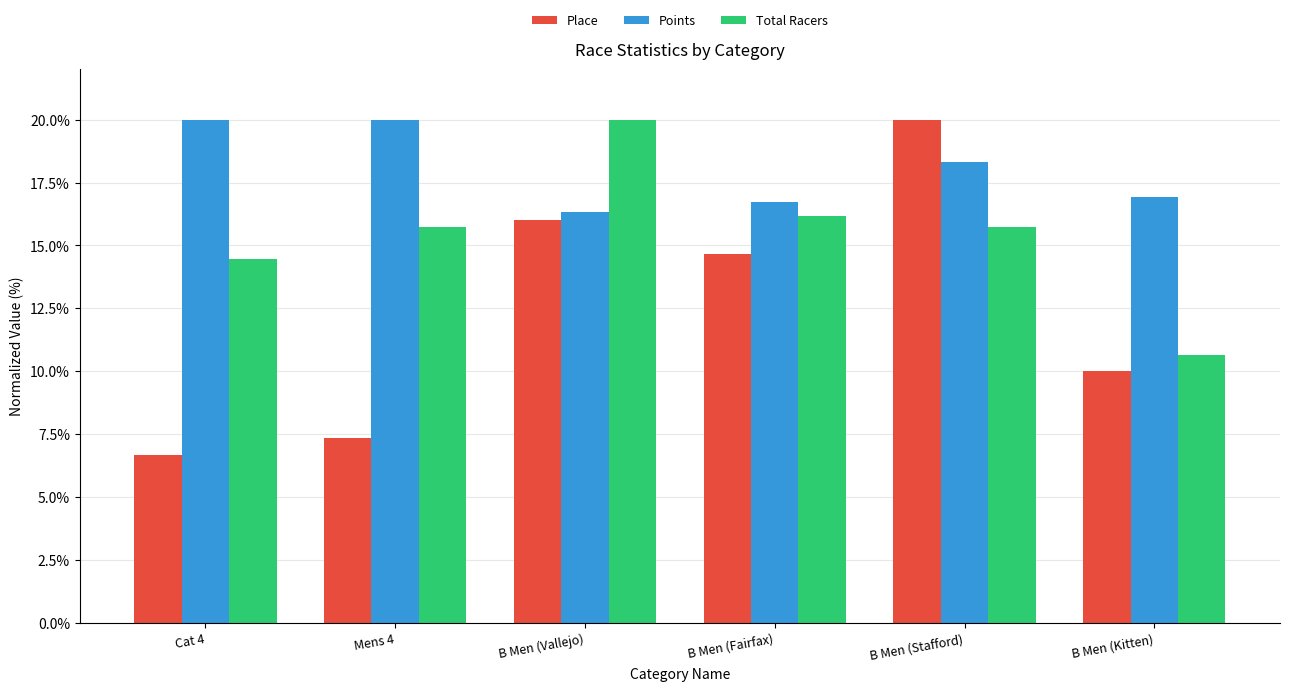

Which series has the widest spread of values?

Place